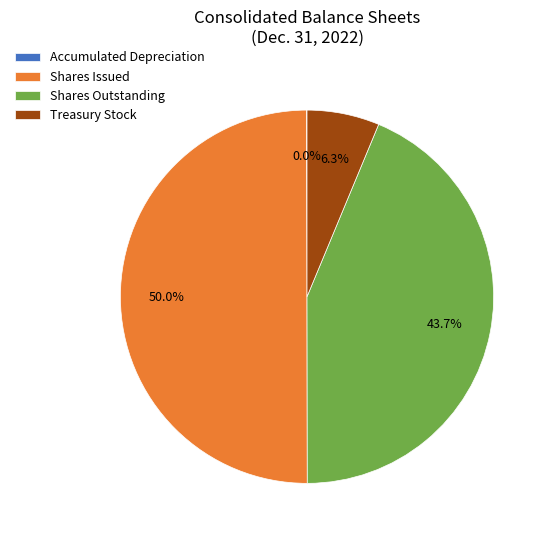

To the nearest percent, what is the difference between the largest and smallest slice percentages?

50%